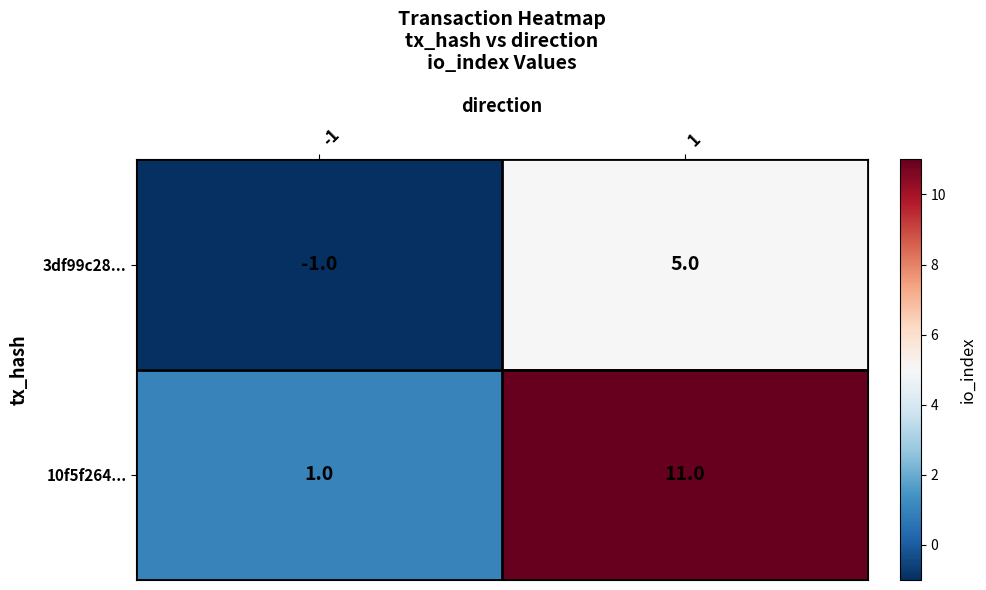

What is the greatest value displayed?

11